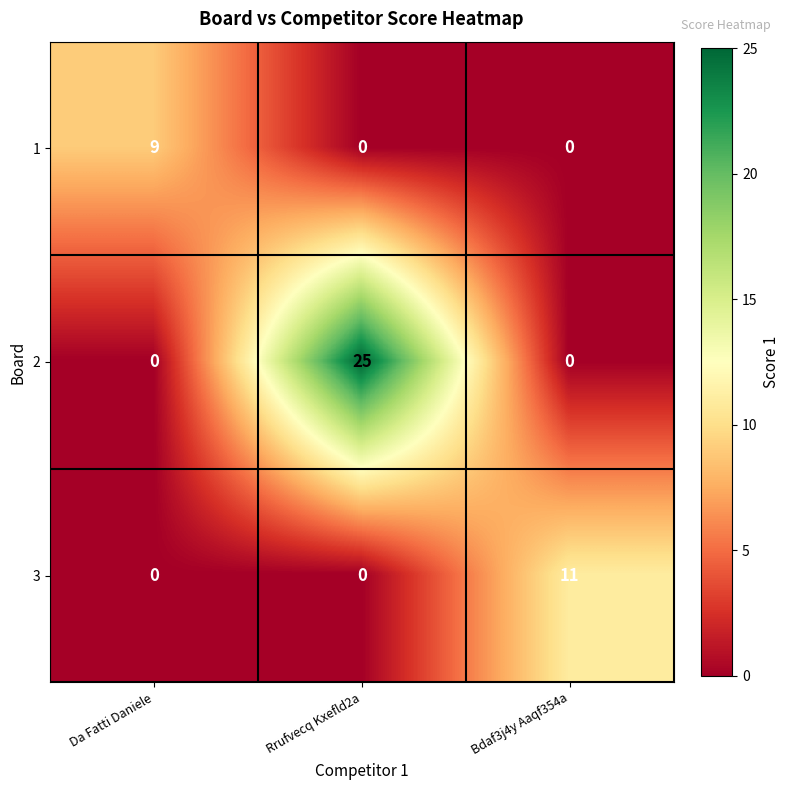

What is the sum of all 1 values?

9